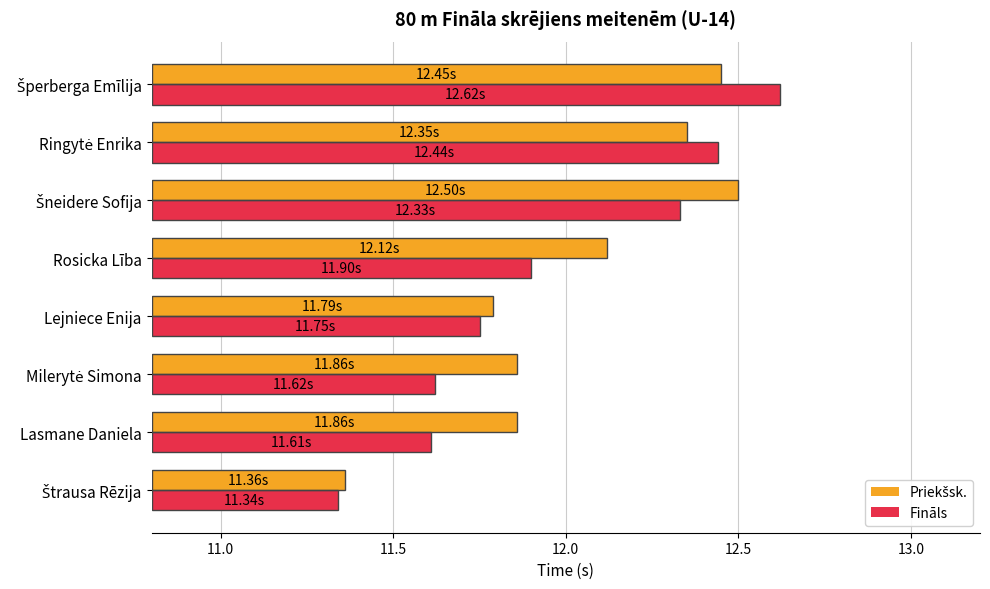

At how many categories does at least one series exceed 12?

4